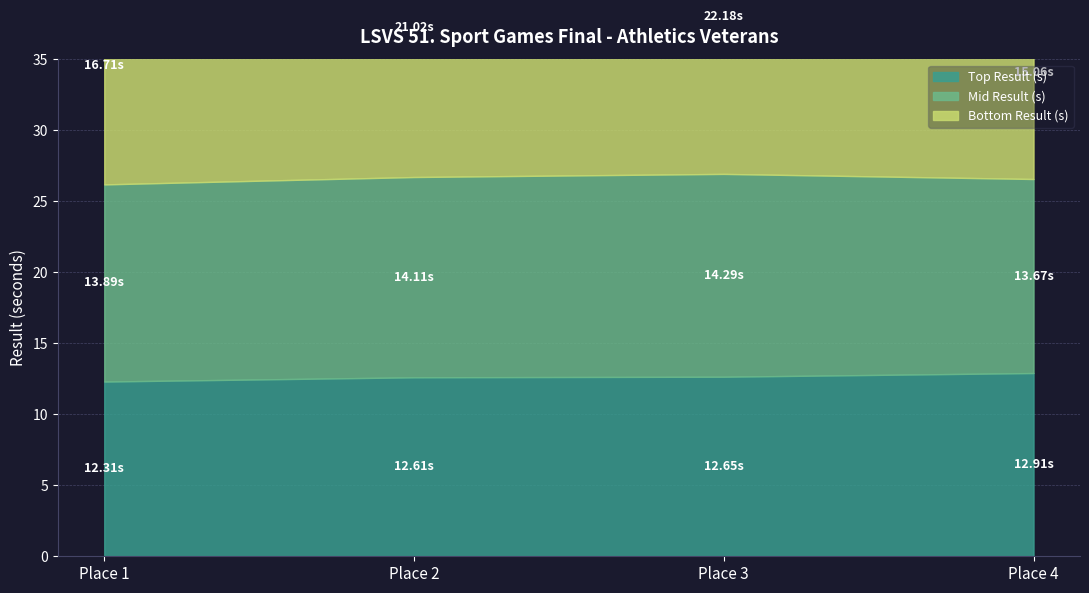

What is the value of the Top Result (s) point at the 1st from the left?

12.3